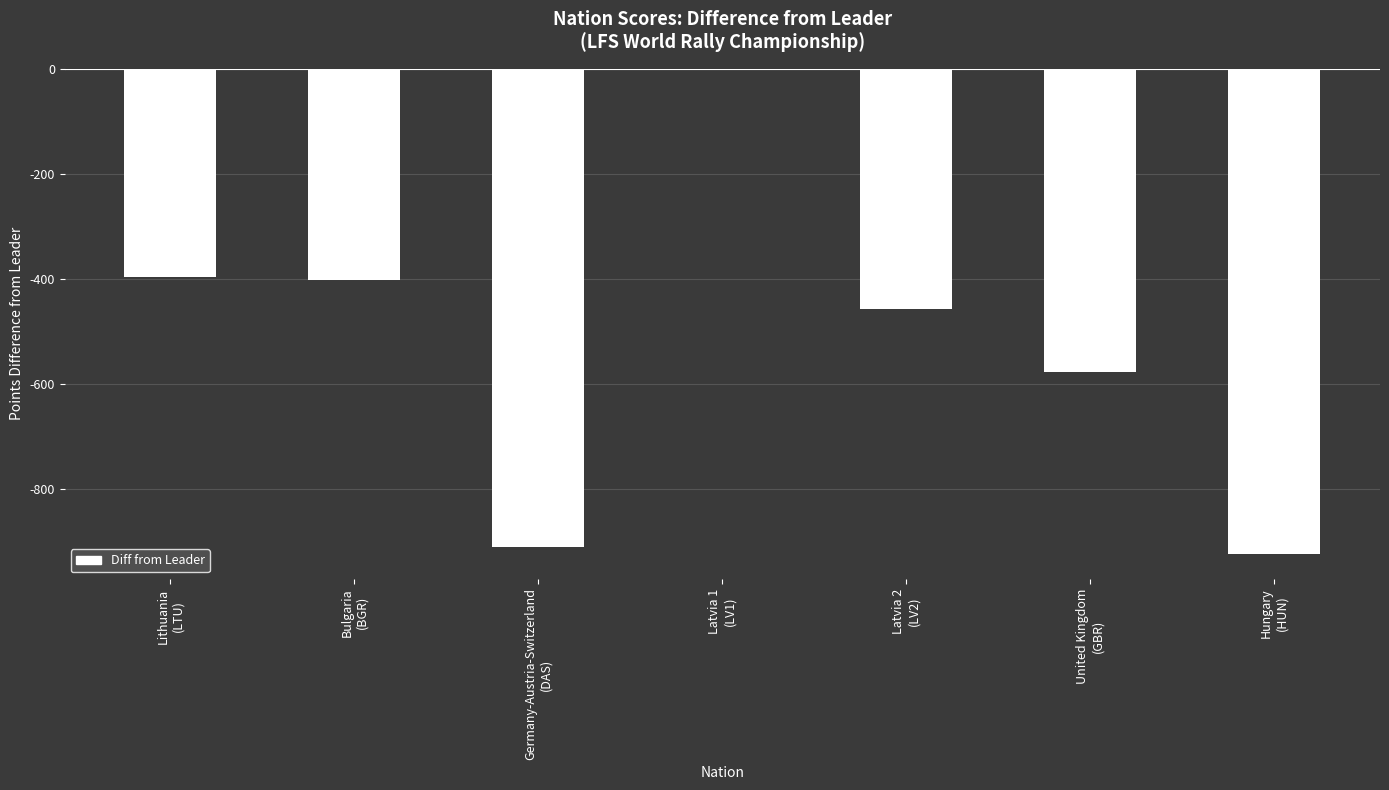

What is the sum of all values?

-3663